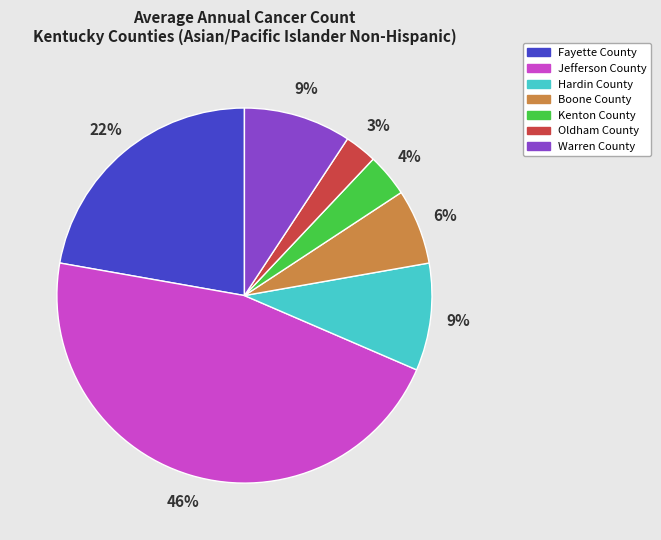

To the nearest percent, what is the combined percentage of Fayette County and Warren County?

31%